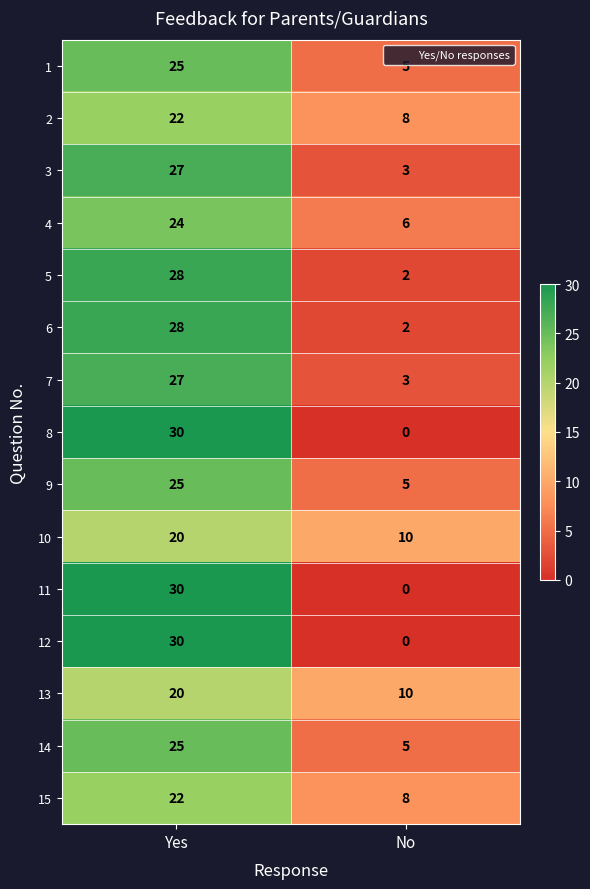

Count the number of categories in the chart.

2